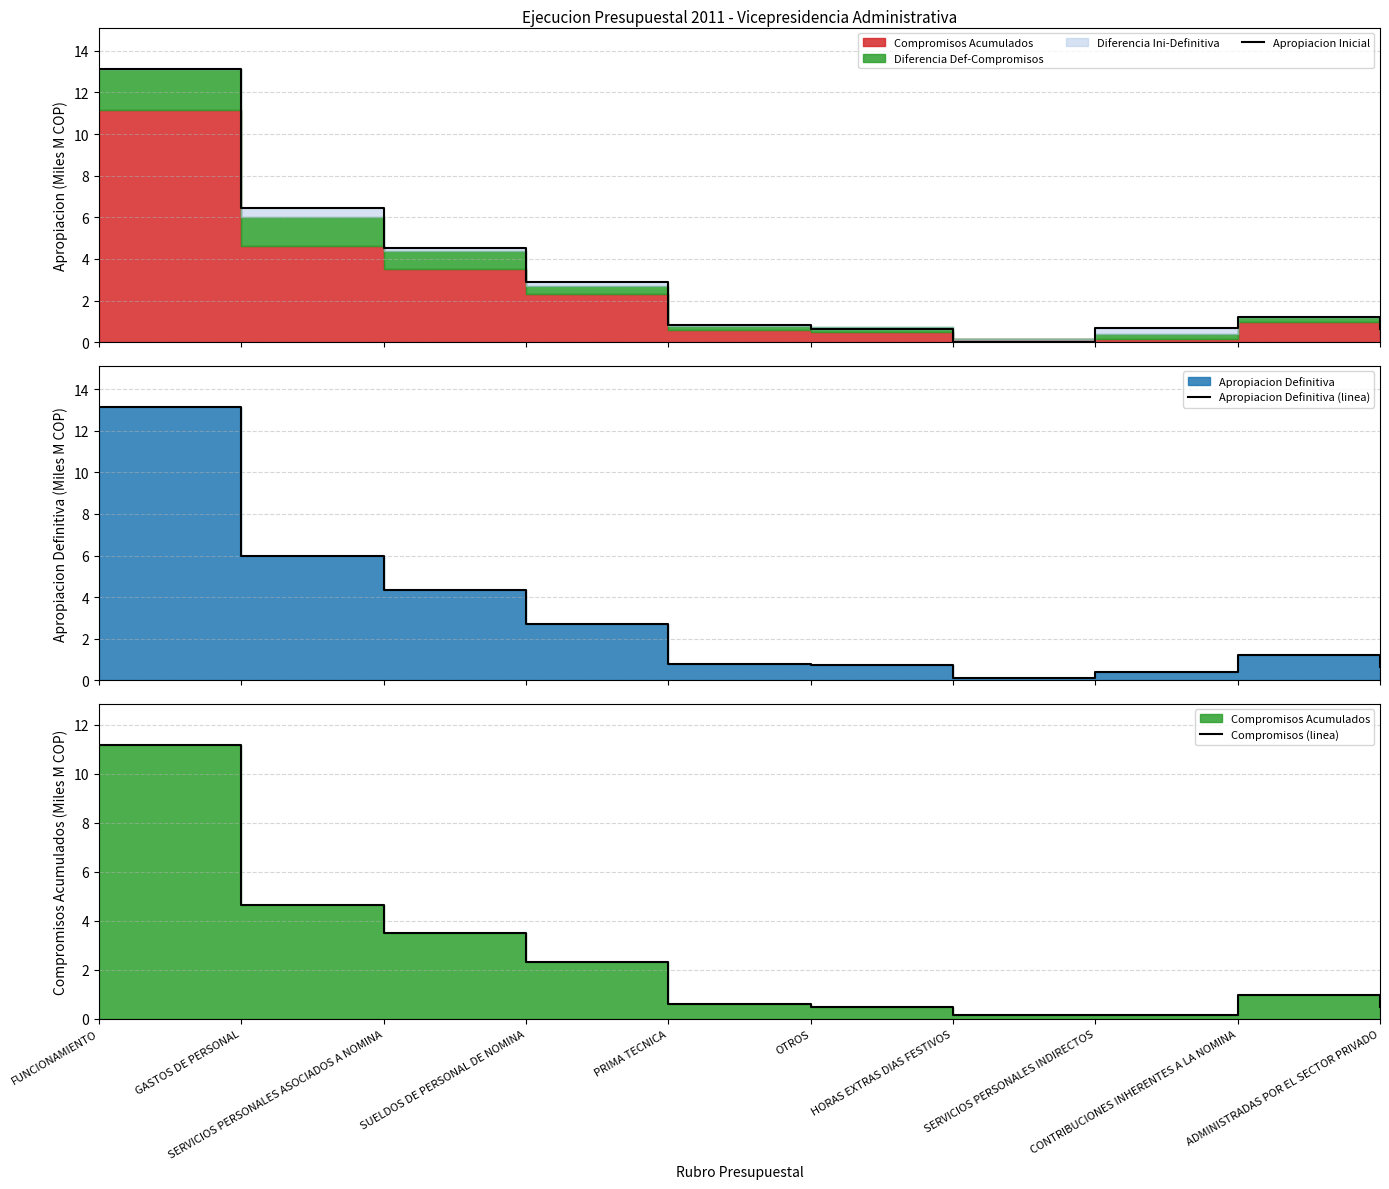

The value of Apropiacion Definitiva (linea) at CONTRIBUCIONES INHERENTES A LA NOMINA is 1.2. True or false?

True